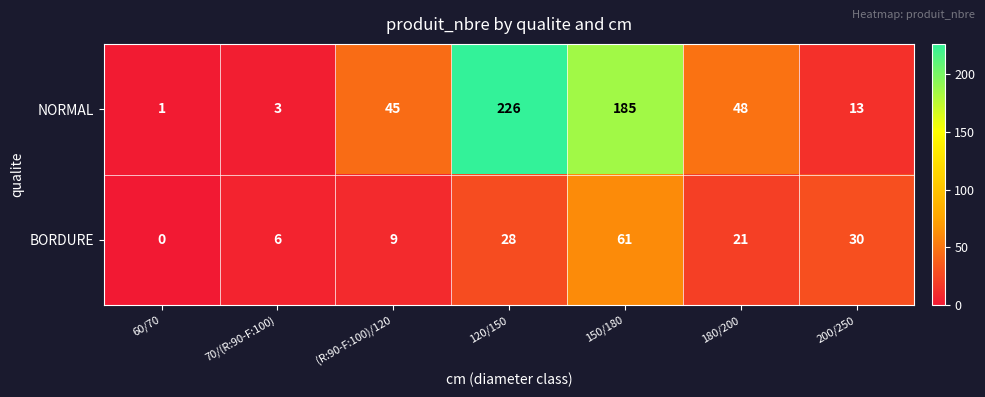

Reading right to left, what are all the values shown in this chart?

NORMAL: 200/250=13	180/200=48	150/180=185	120/150=226	(R:90-F:100)/120=45	70/(R:90-F:100)=3	60/70=1
BORDURE: 200/250=30	180/200=21	150/180=61	120/150=28	(R:90-F:100)/120=9	70/(R:90-F:100)=6	60/70=0